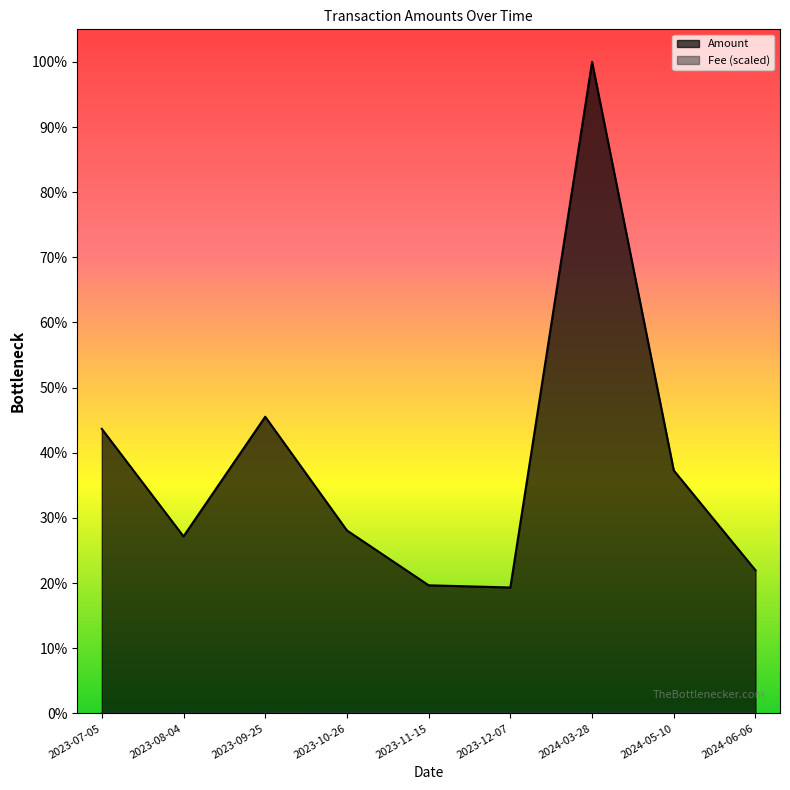

What position from the right is 2023-12-07?

4